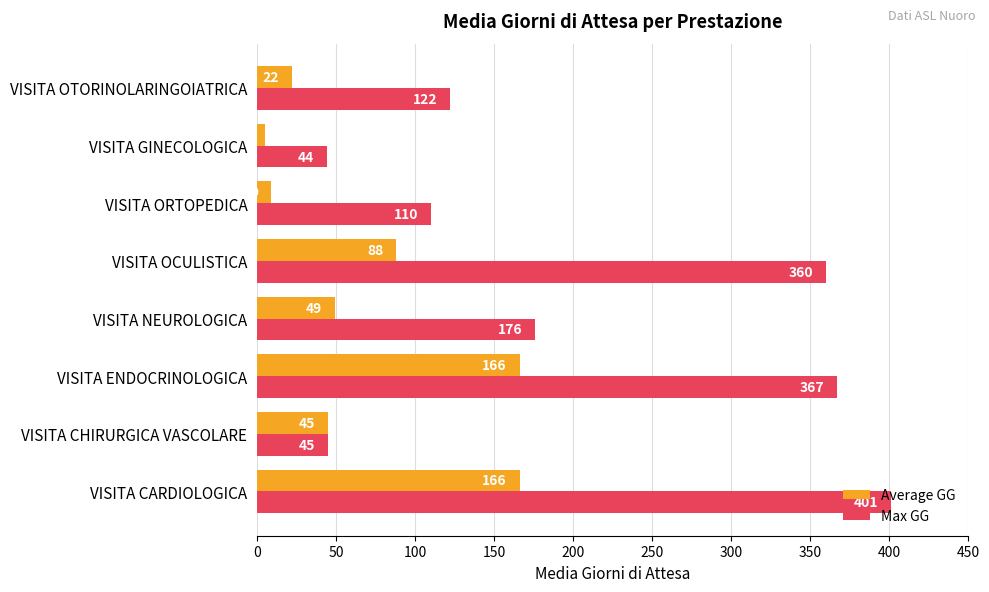

Which series has the largest range (max minus min)?

Max GG